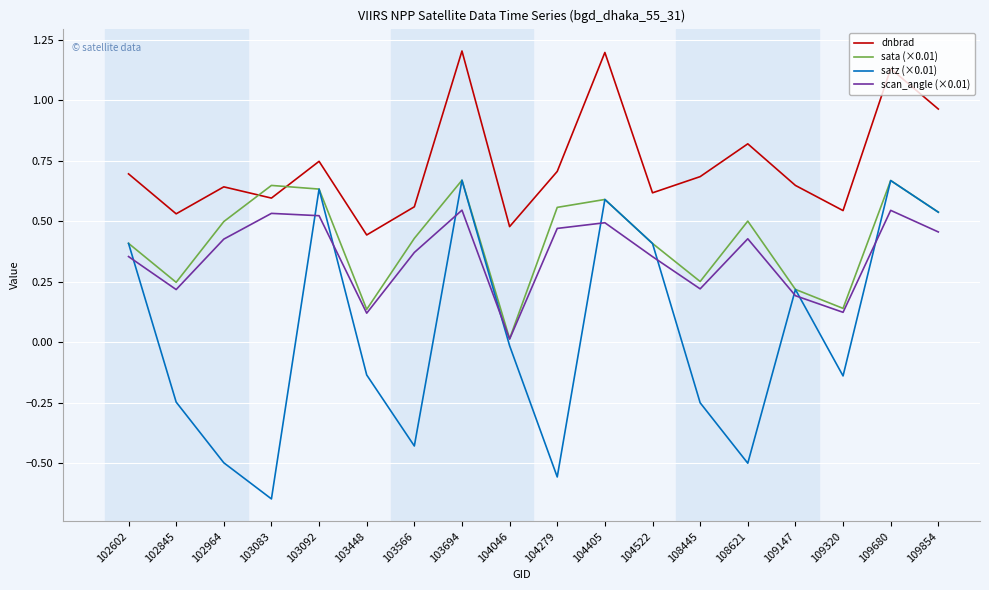

Is it true that sata (×0.01) equals 0.1 at 102845?

False